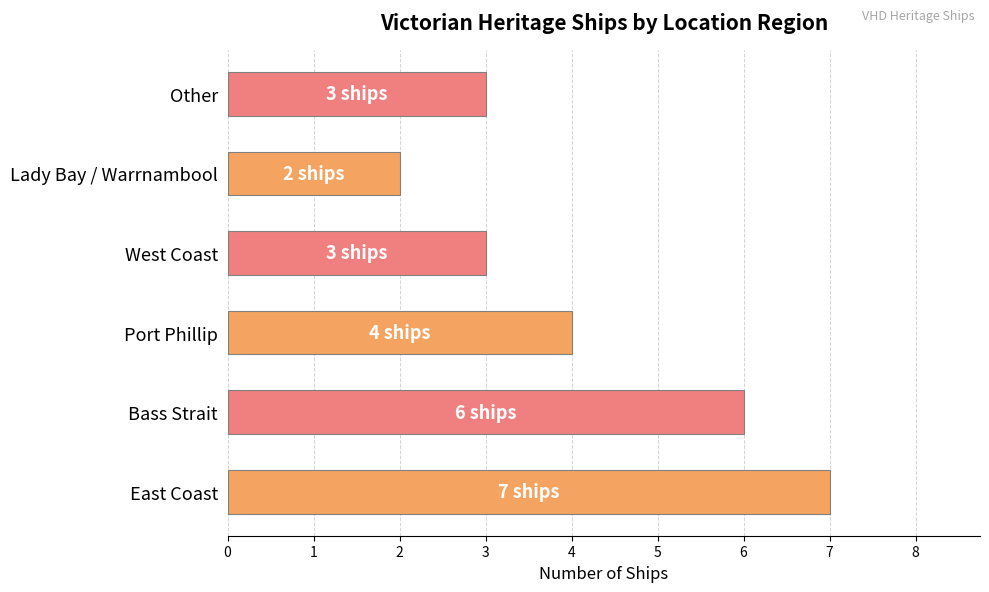

Which label corresponds to the smallest value in the chart?

Lady Bay / Warrnambool